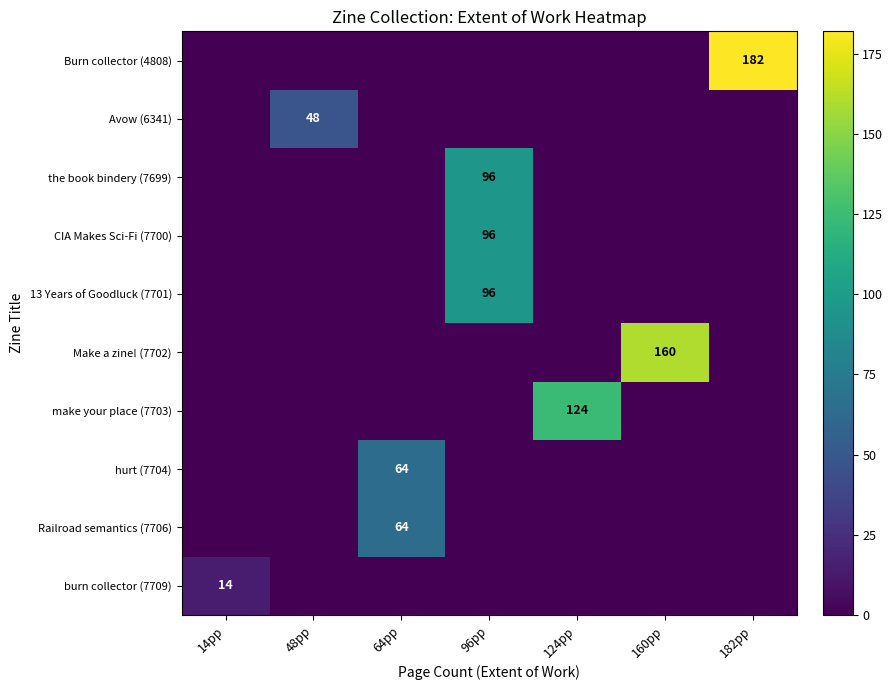

True or false: Make a zine! (7702) has a value of 242 at 160pp.

False